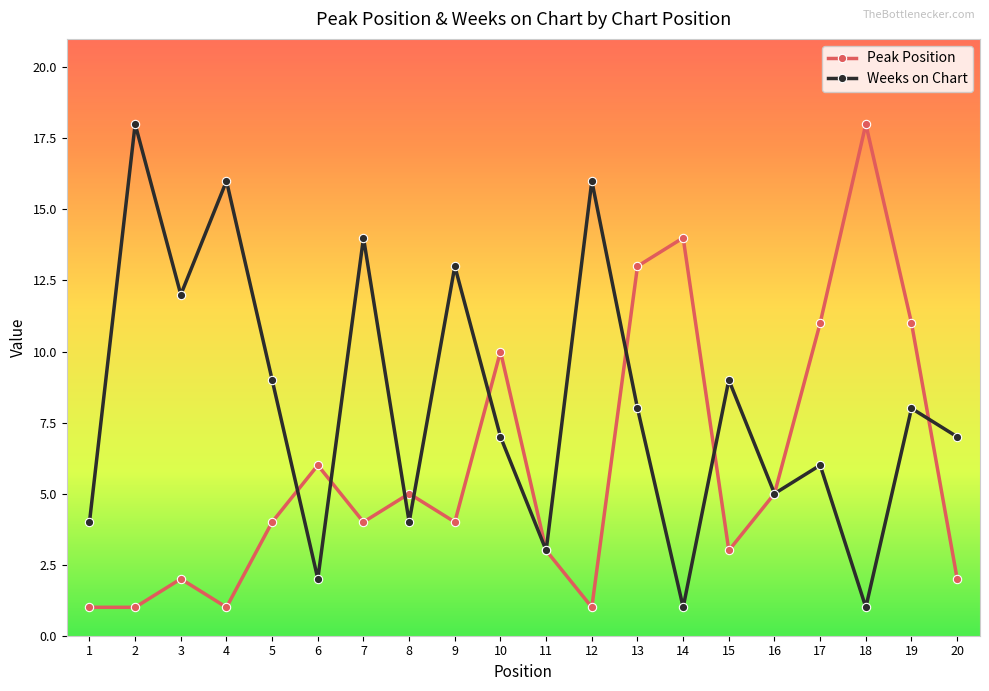

Between 5 and 17, which series saw the biggest shift?

Peak Position